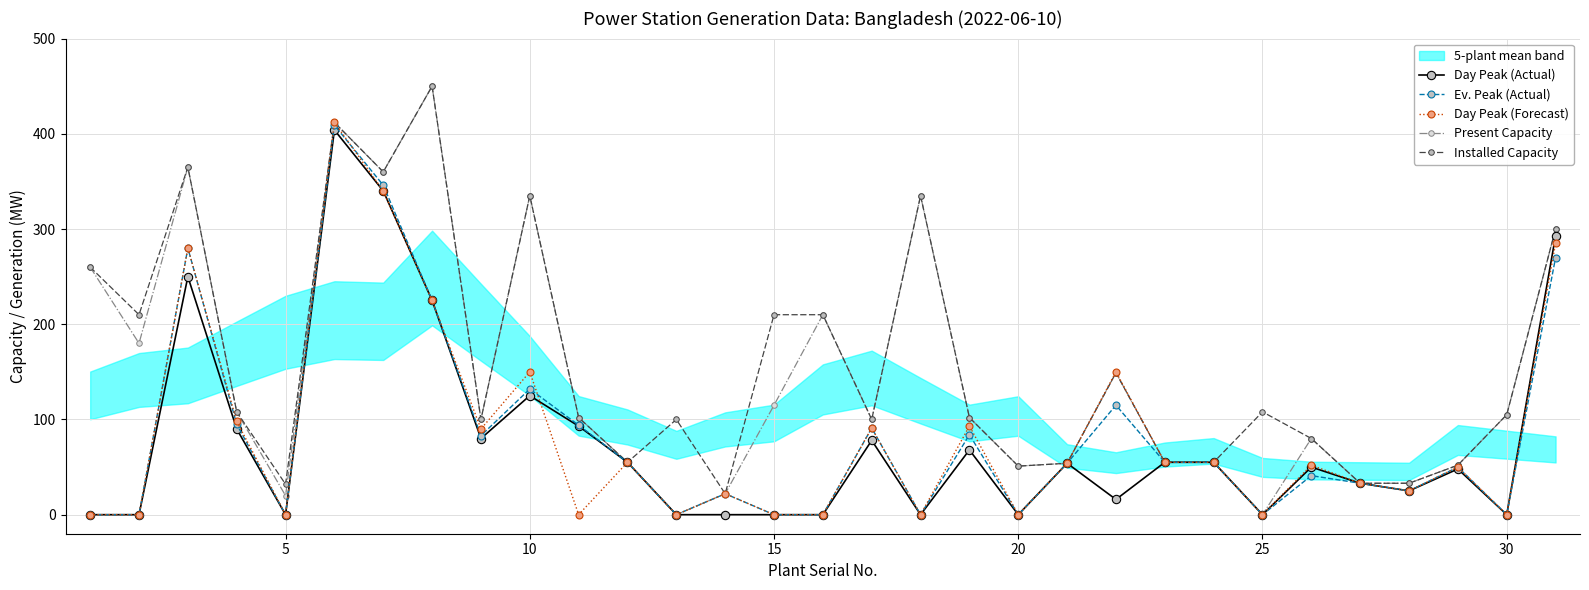

Is it true that Ev. Peak (Actual) equals 207 at 20?

False